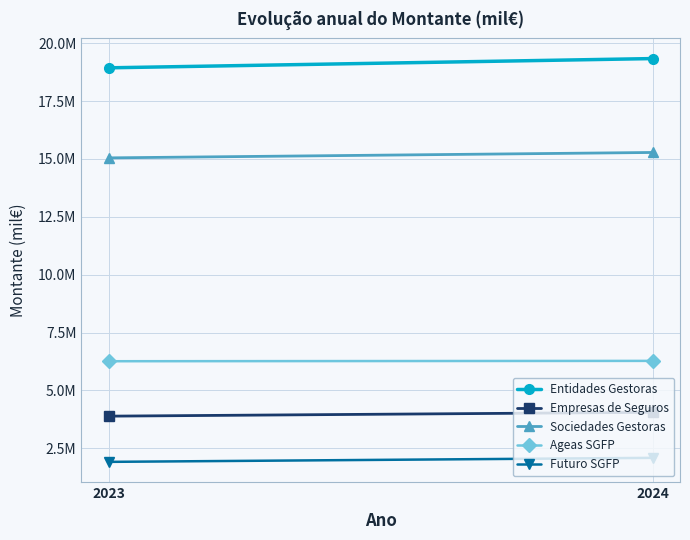

What is the difference between the Sociedades Gestoras values at 2023 and 2024?

233604.9